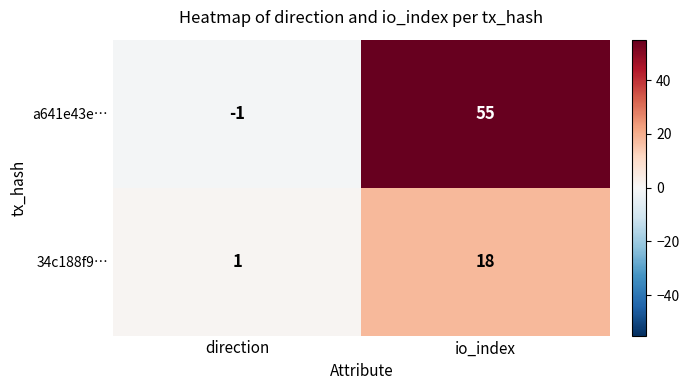

Count the number of categories in the chart.

2